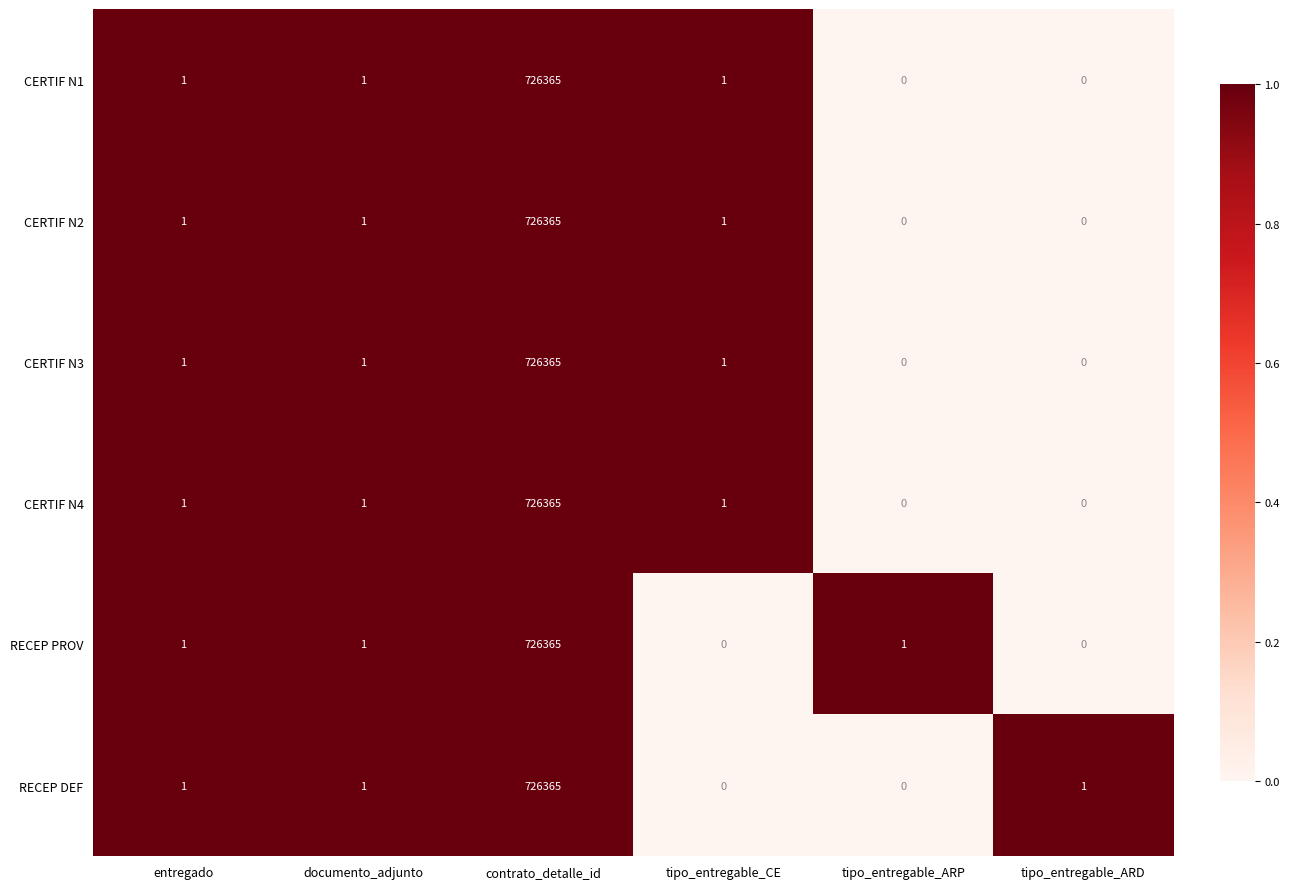

Is it true that RECEP PROV equals 2 at tipo_entregable_ARP?

False